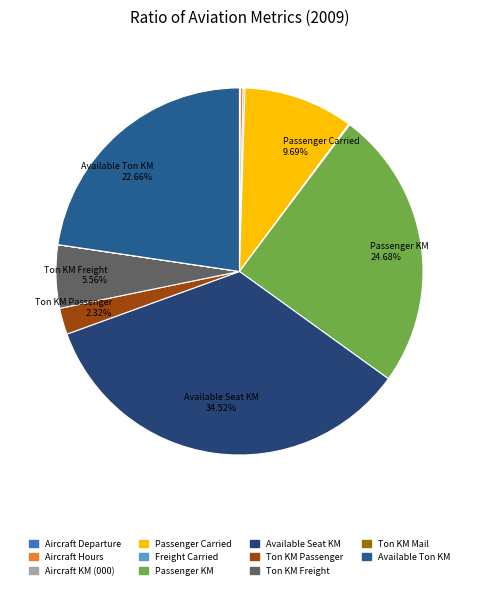

Combined, do Ton KM Passenger and Available Ton KM account for over 50%?

No